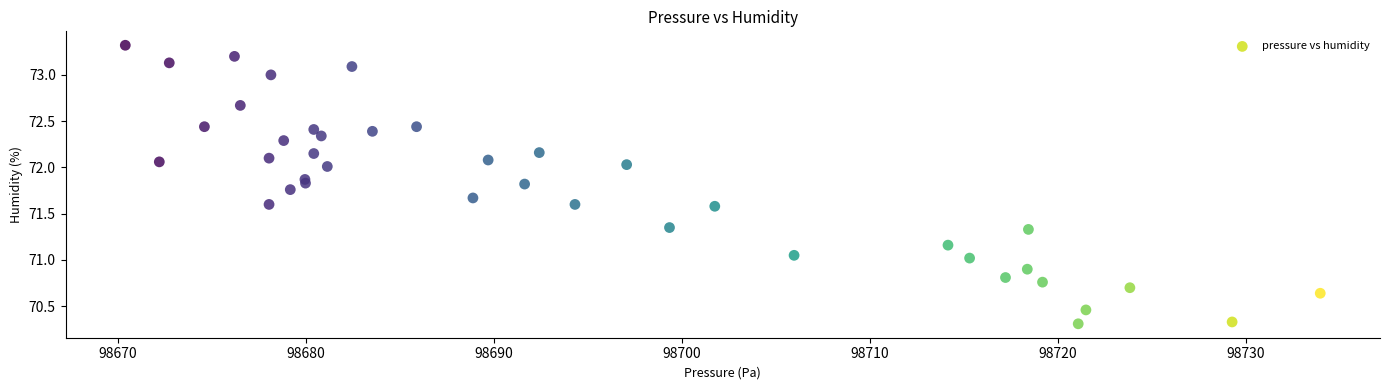

What is the range of Y values (max minus min)?

3.0